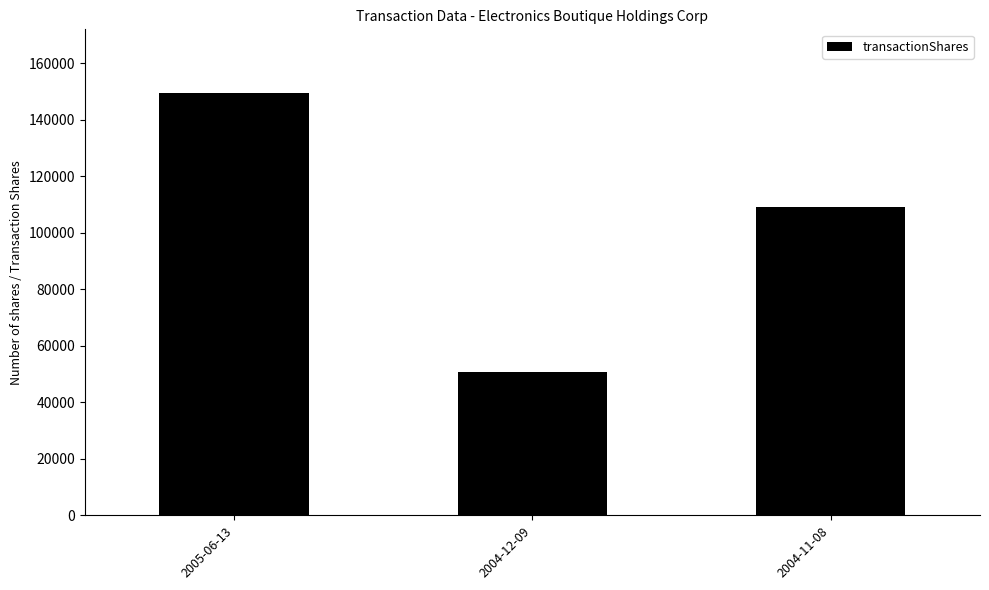

What is the label of the 2nd bar from the right?

2004-12-09